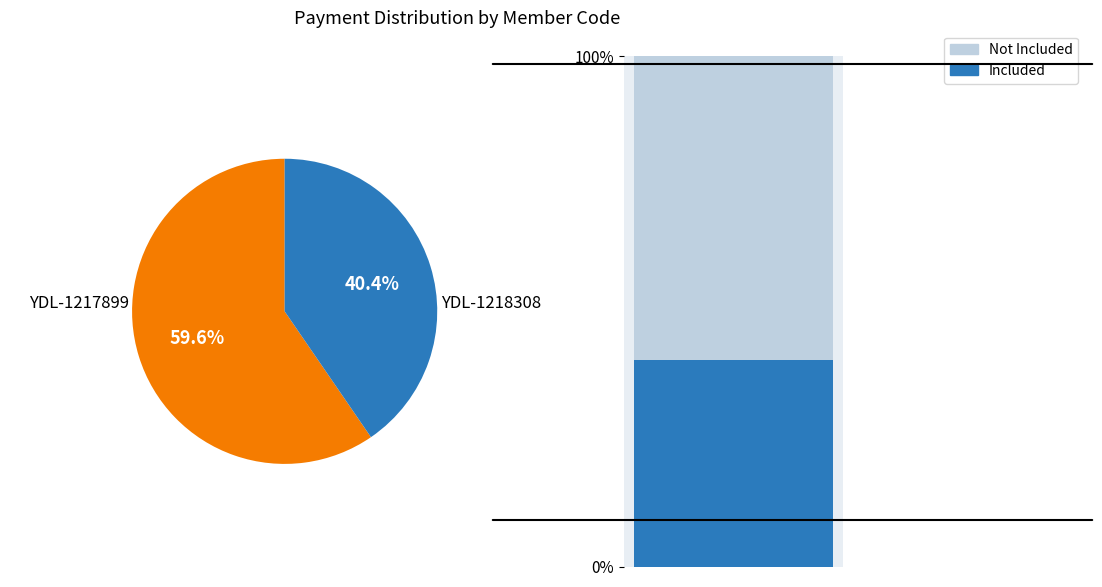

Do YDL-1218308 and YDL-1217899 together represent more than half of the pie?

Yes